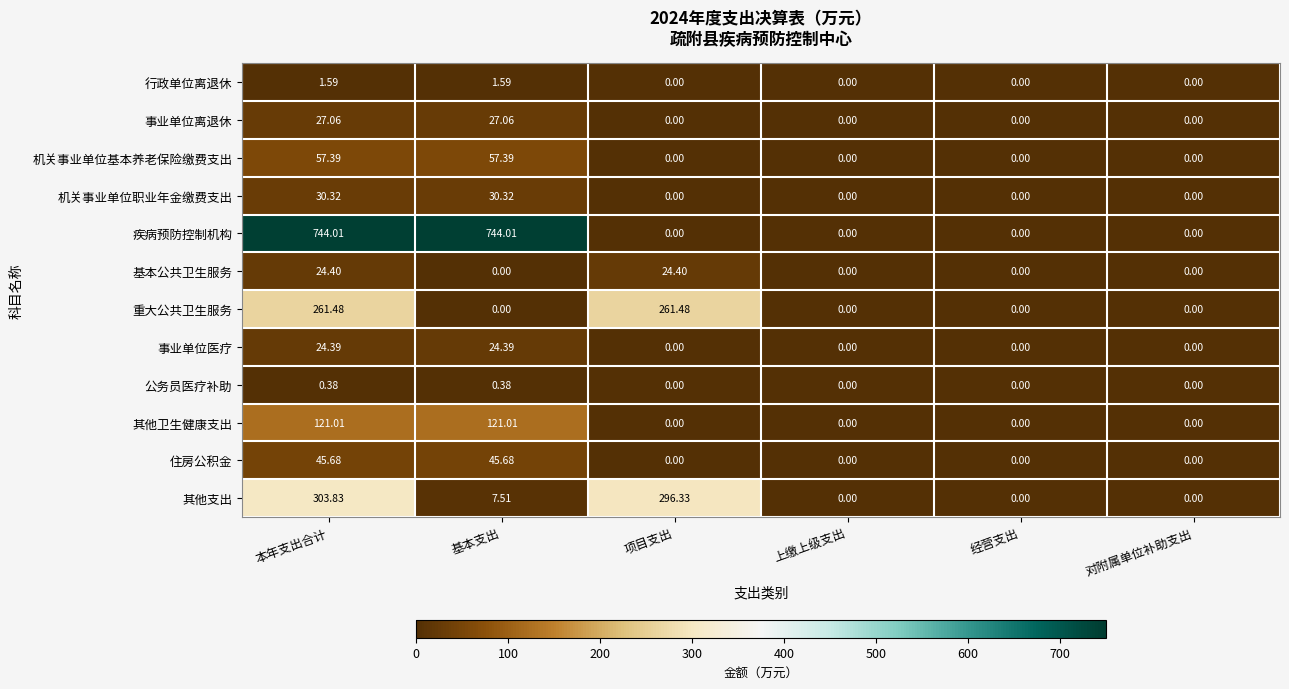

Which series has the widest spread of values?

疾病预防控制机构